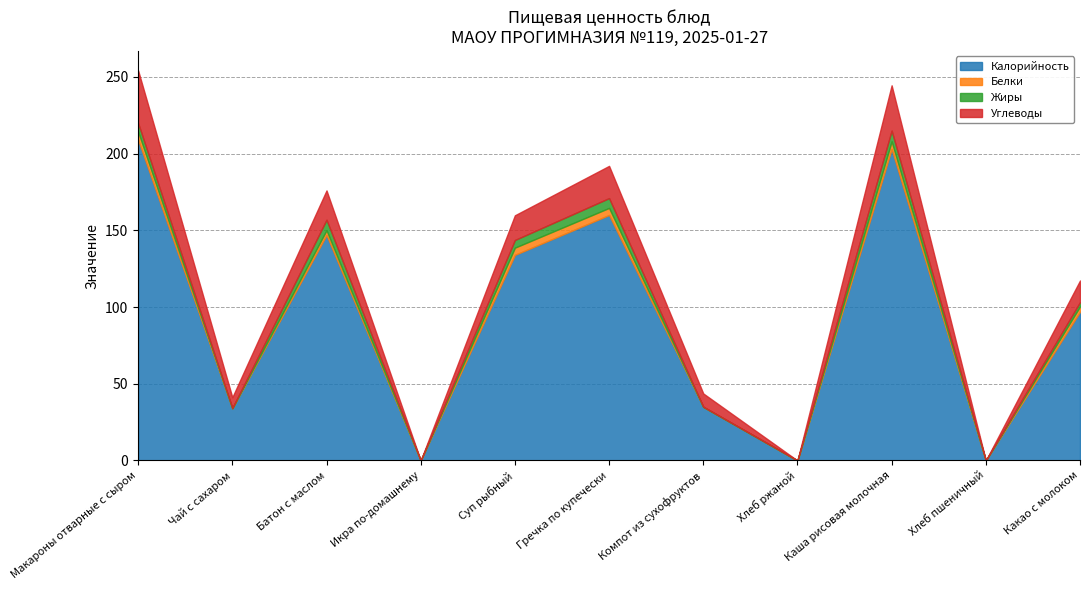

How many lines are shown in the chart?

4